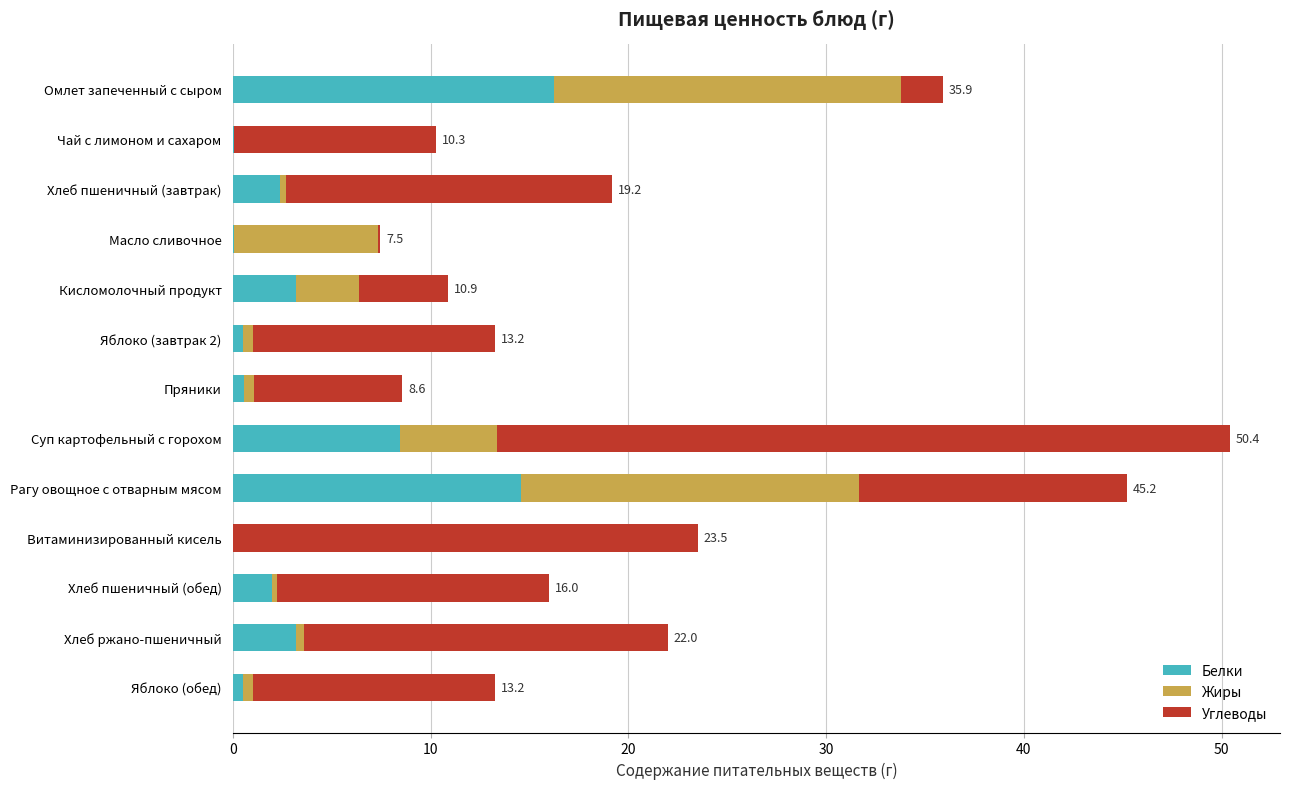

How many categories are shown in the chart?

13